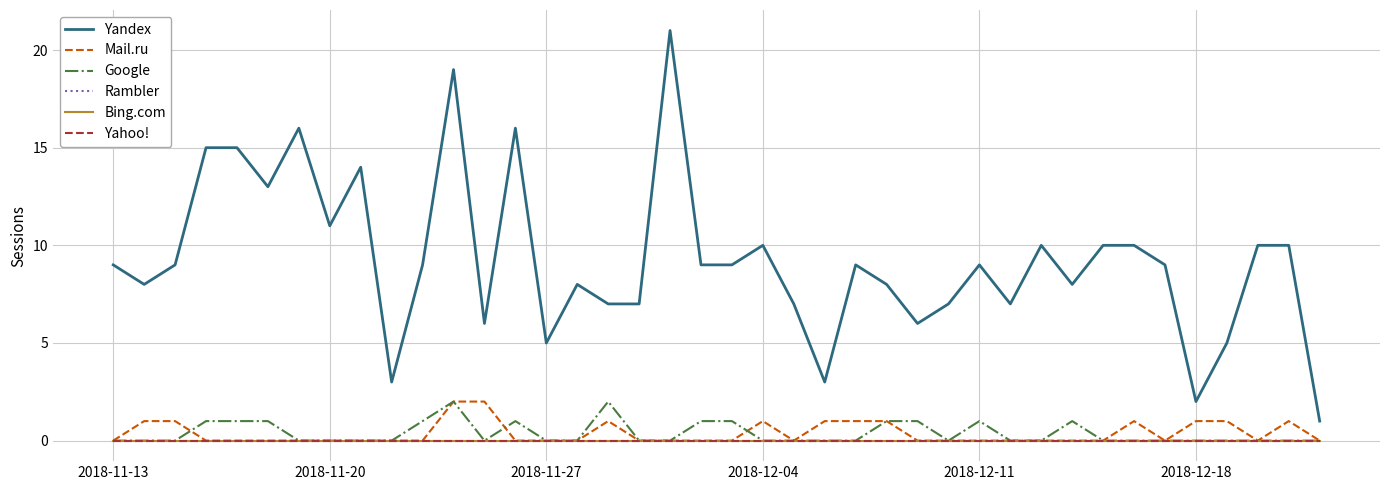

Which series has the largest range (max minus min)?

Yandex